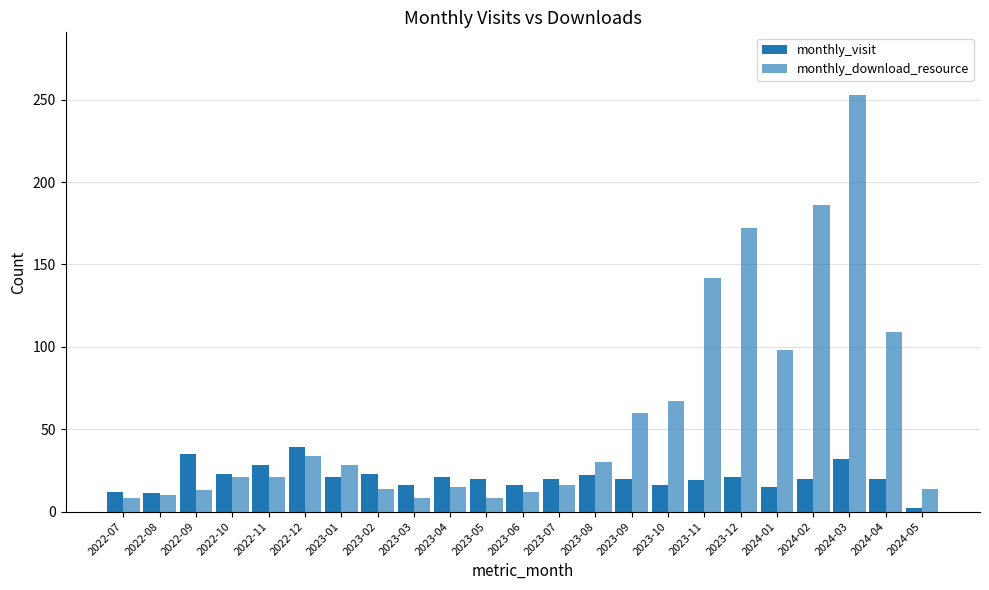

Reading left to right, extract all data points from this chart.

monthly_visit: 12	11	35	23	28	39	21	23	16	21	20	16	20	22	20	16	19	21	15	20	32	20	2
monthly_download_resource: 8	10	13	21	21	34	28	14	8	15	8	12	16	30	60	67	142	172	98	186	253	109	14